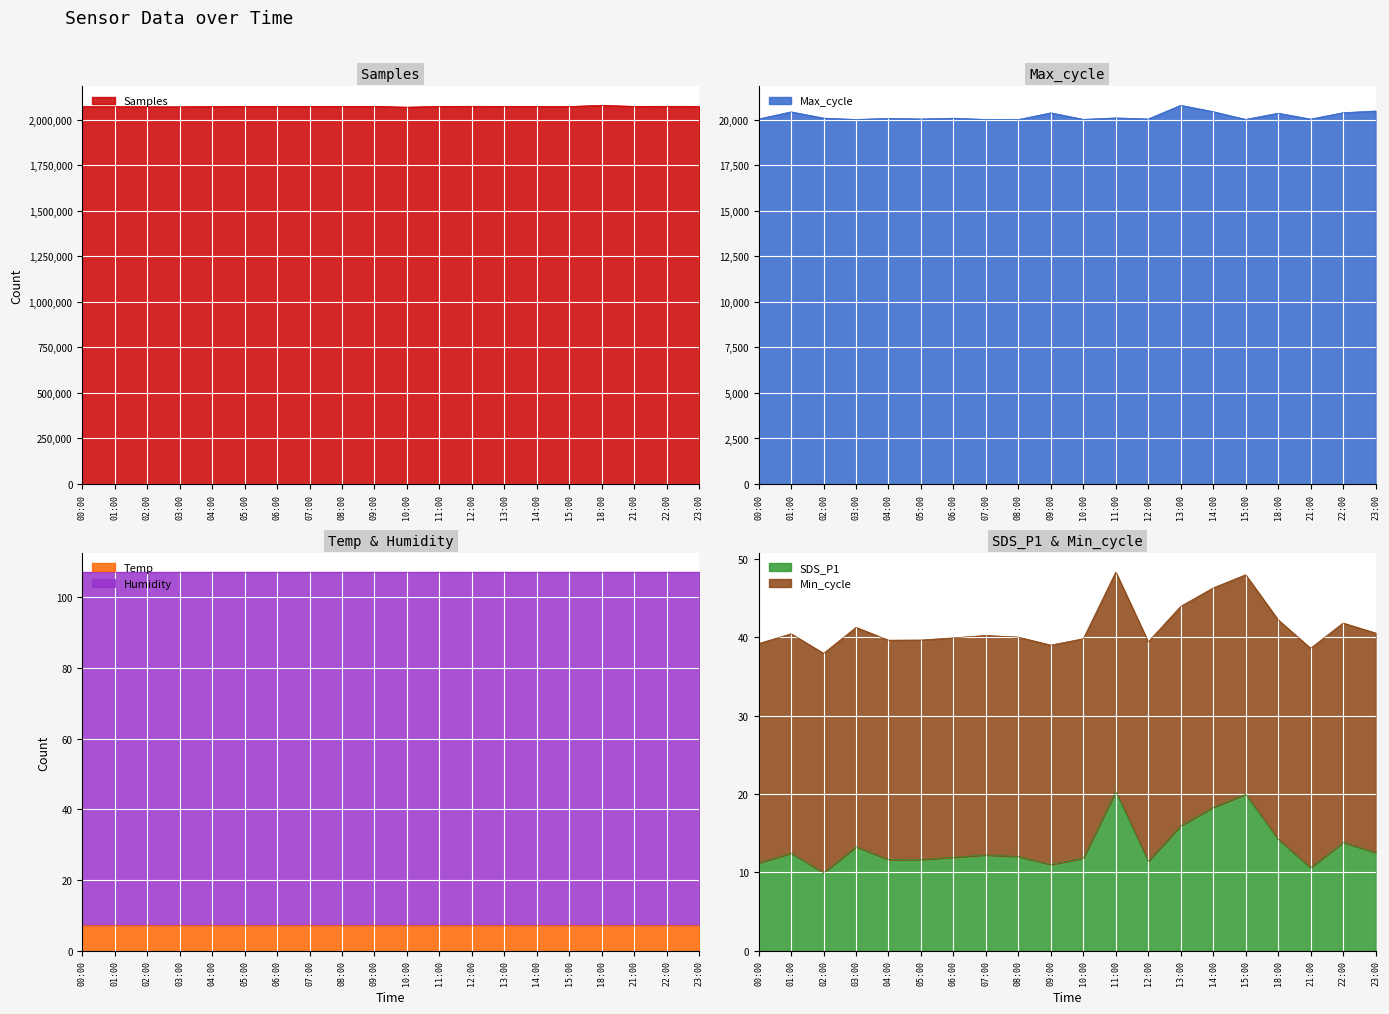

Is it true that Samples equals 3541352 at 06:00?

False